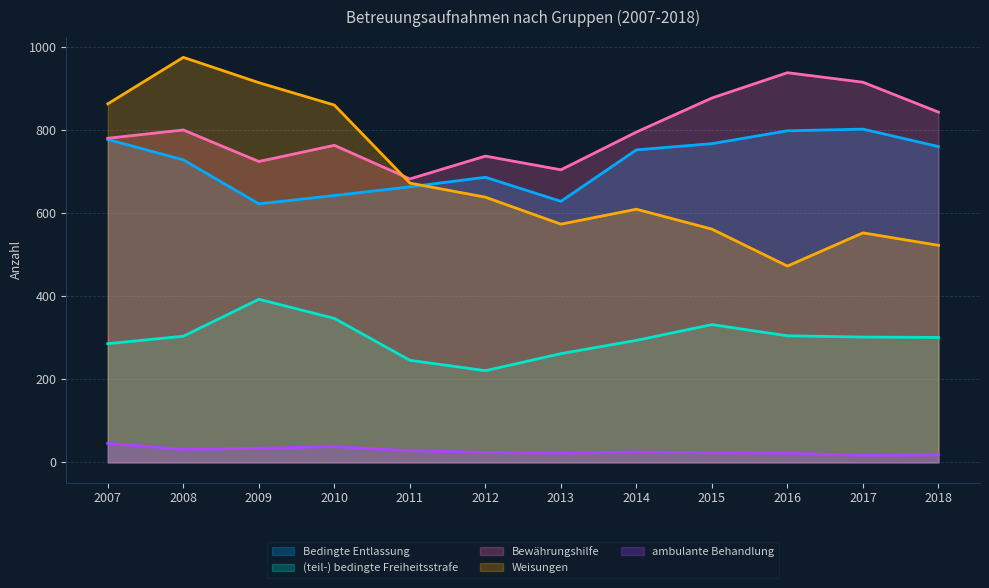

Reading left to right, what are all the values shown in this chart?

Bedingte Entlassung: 2007=778	2008=729	2009=623	2010=643	2011=664	2012=687	2013=629	2014=753	2015=768	2016=799	2017=803	2018=761
(teil-) bedingte Freiheitsstrafe: 2007=286	2008=304	2009=393	2010=347	2011=246	2012=221	2013=262	2014=294	2015=332	2016=305	2017=302	2018=301
Bewährungshilfe: 2007=781	2008=801	2009=725	2010=764	2011=683	2012=738	2013=705	2014=796	2015=878	2016=939	2017=916	2018=844
Weisungen: 2007=864	2008=976	2009=915	2010=861	2011=673	2012=639	2013=574	2014=610	2015=562	2016=473	2017=553	2018=523
ambulante Behandlung: 2007=46	2008=31	2009=34	2010=38	2011=28	2012=24	2013=22	2014=25	2015=23	2016=22	2017=17	2018=18